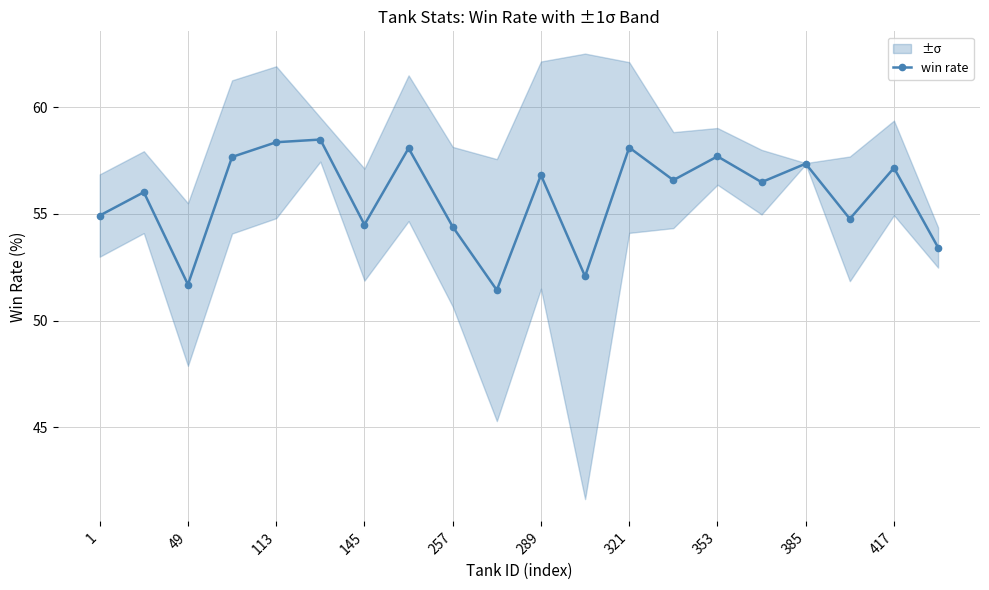

The win rate series shows 84.3 at 321. True or false?

False